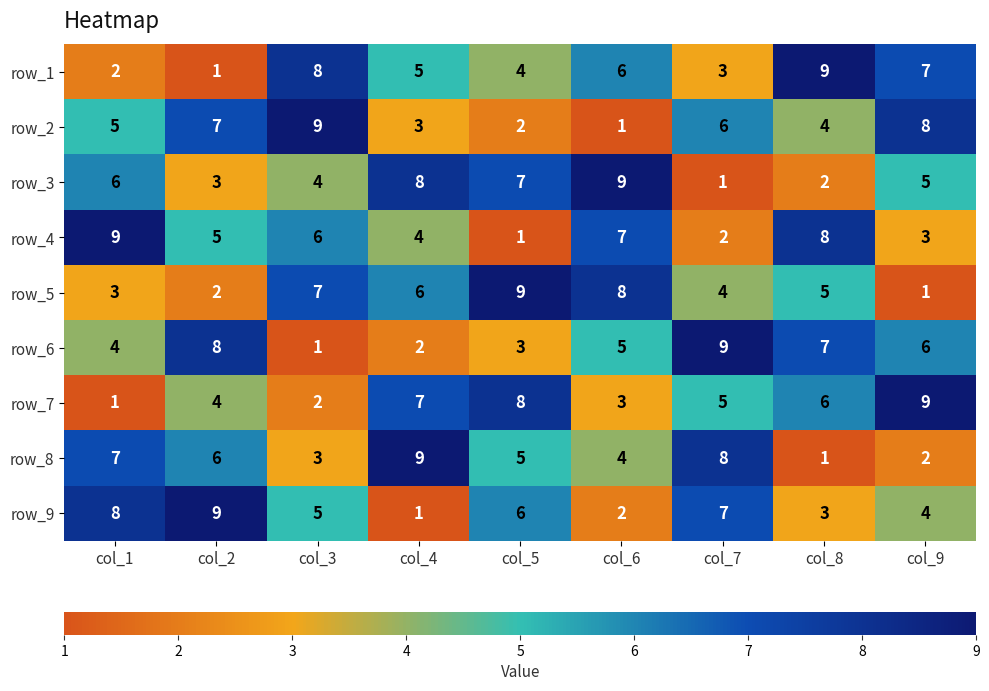

What is the total value across all series at col_4?

45